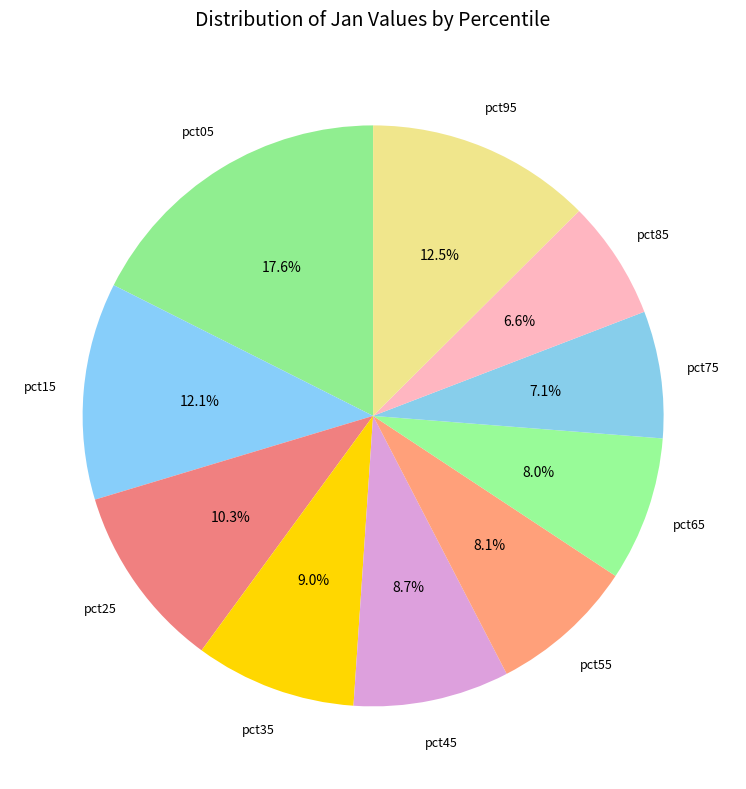

How many slices are in this pie chart?

10